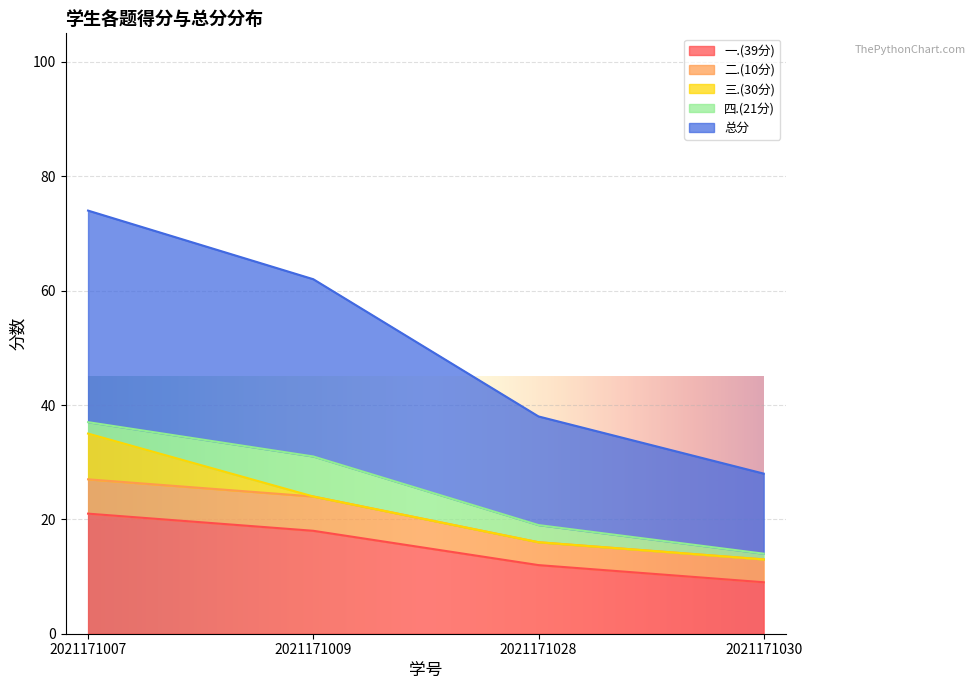

True or false: 总分 has more than 1 interior local peaks.

False